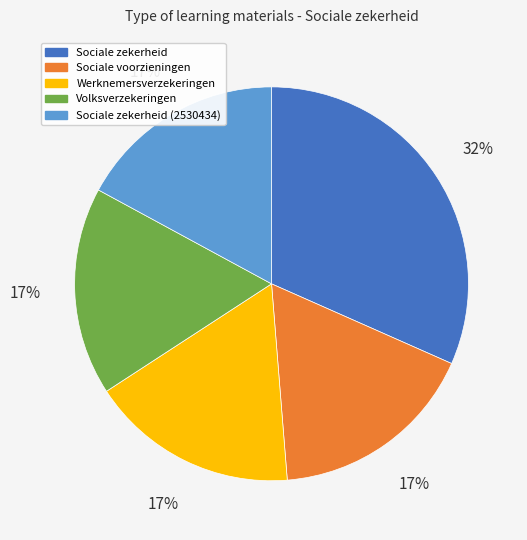

Is there any slice that represents more than half of the pie?

No